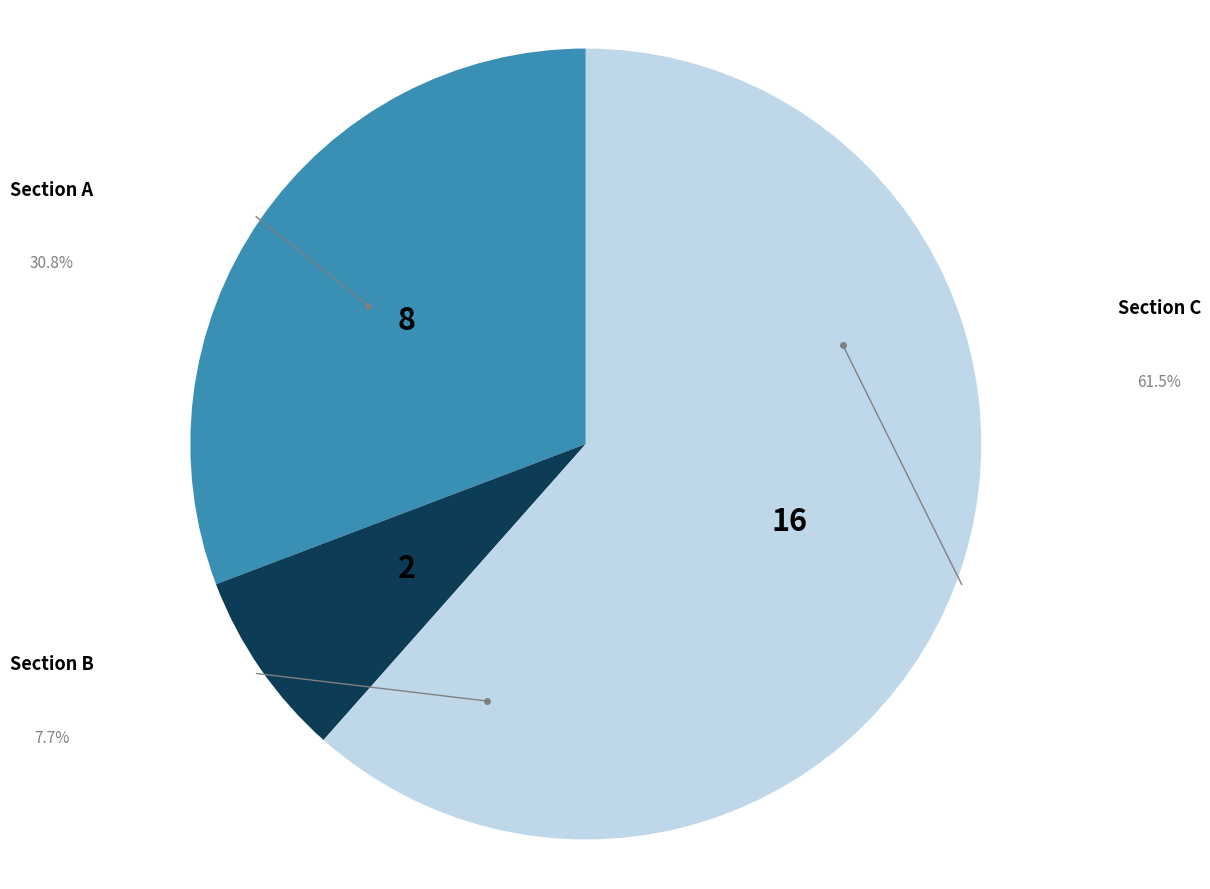

Rank the categories by value from lowest to highest.

Section B, Section A, Section C